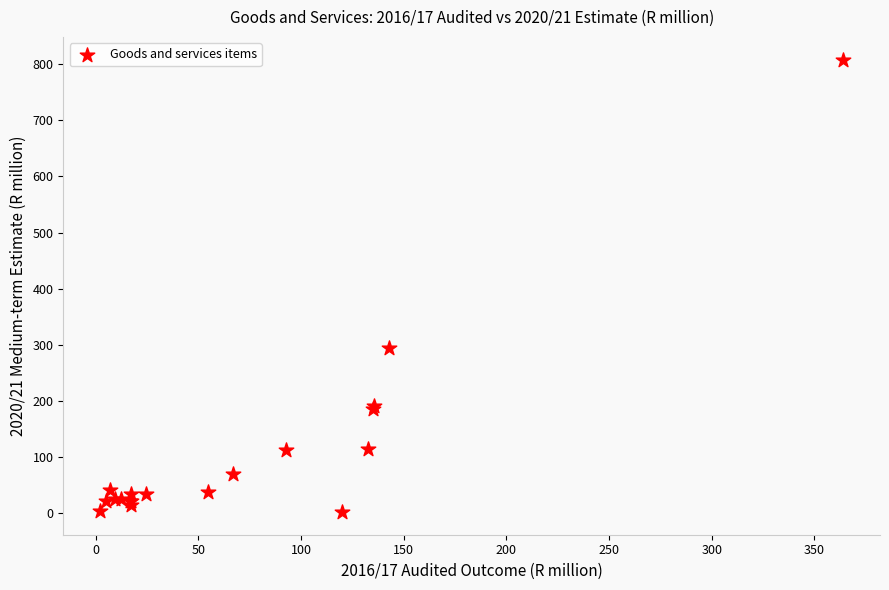

What Y value in the scatter plot is closest to 405?

295.0